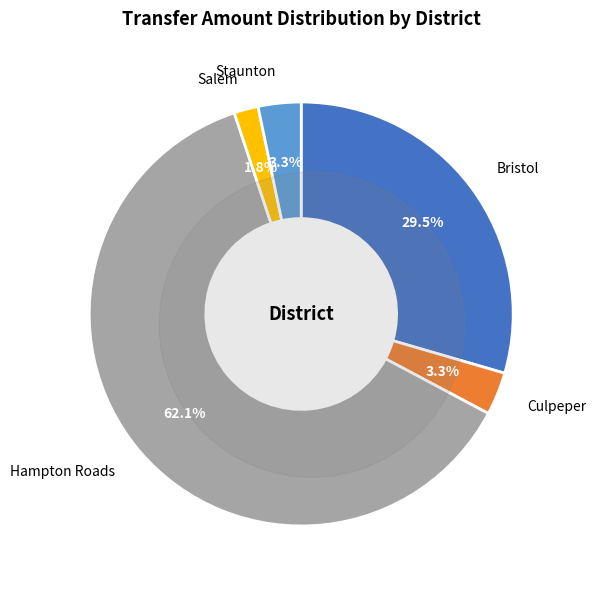

Which slice is the largest?

Hampton Roads